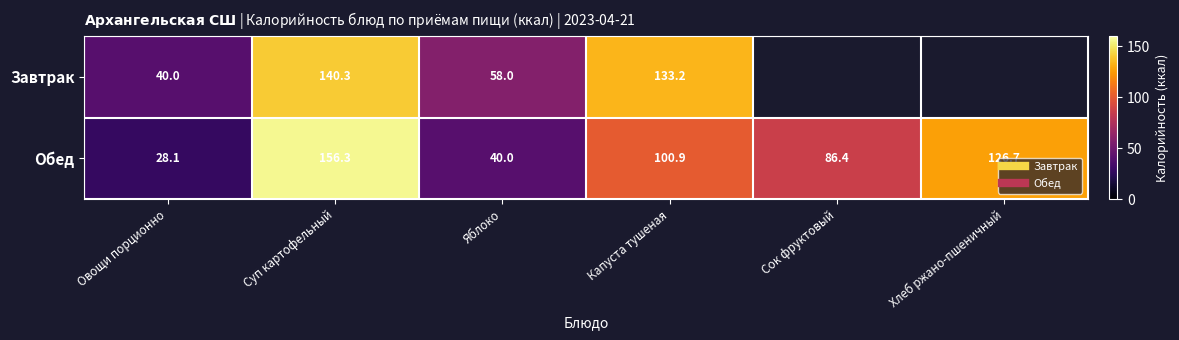

What is the sum of the Завтрак values at Яблоко and Капуста тушеная?

191.2